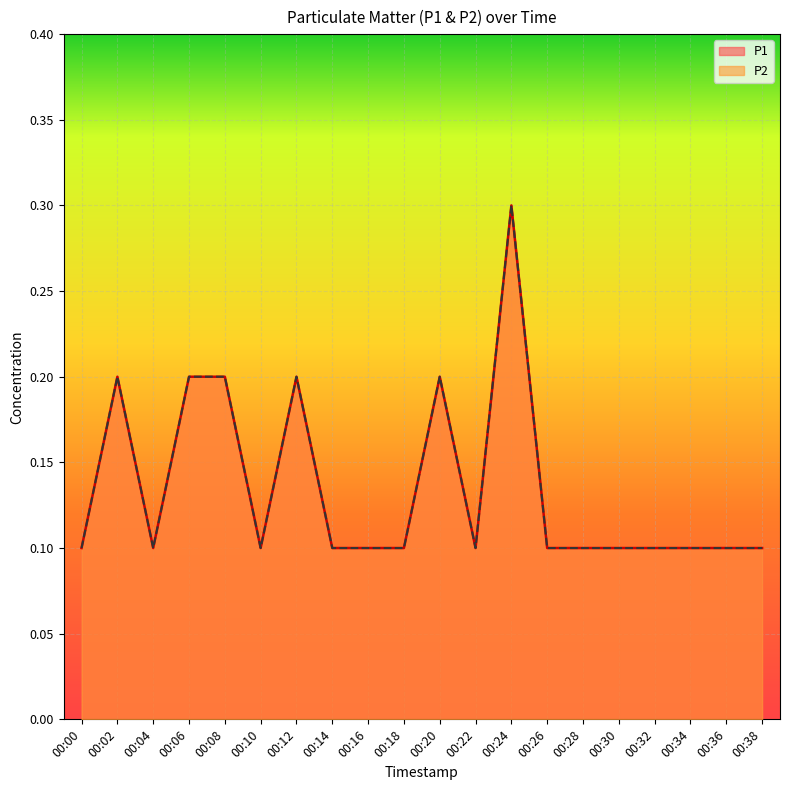

True or false: P2 and P1 intersect in this chart.

False